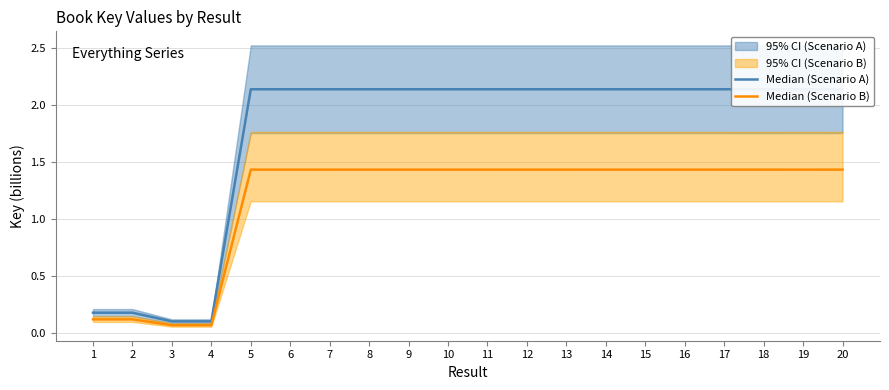

True or false: Median (Scenario A) and Median (Scenario B) intersect in this chart.

False